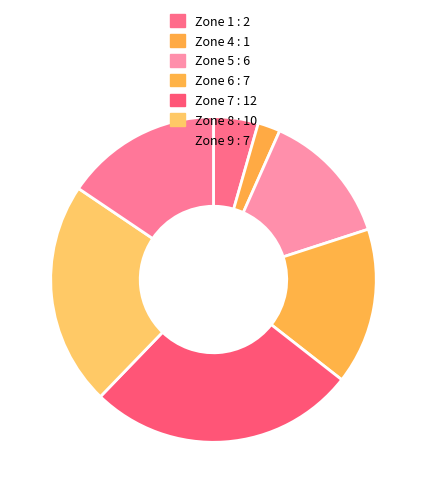

Which category has the biggest portion of the pie?

Zone 7